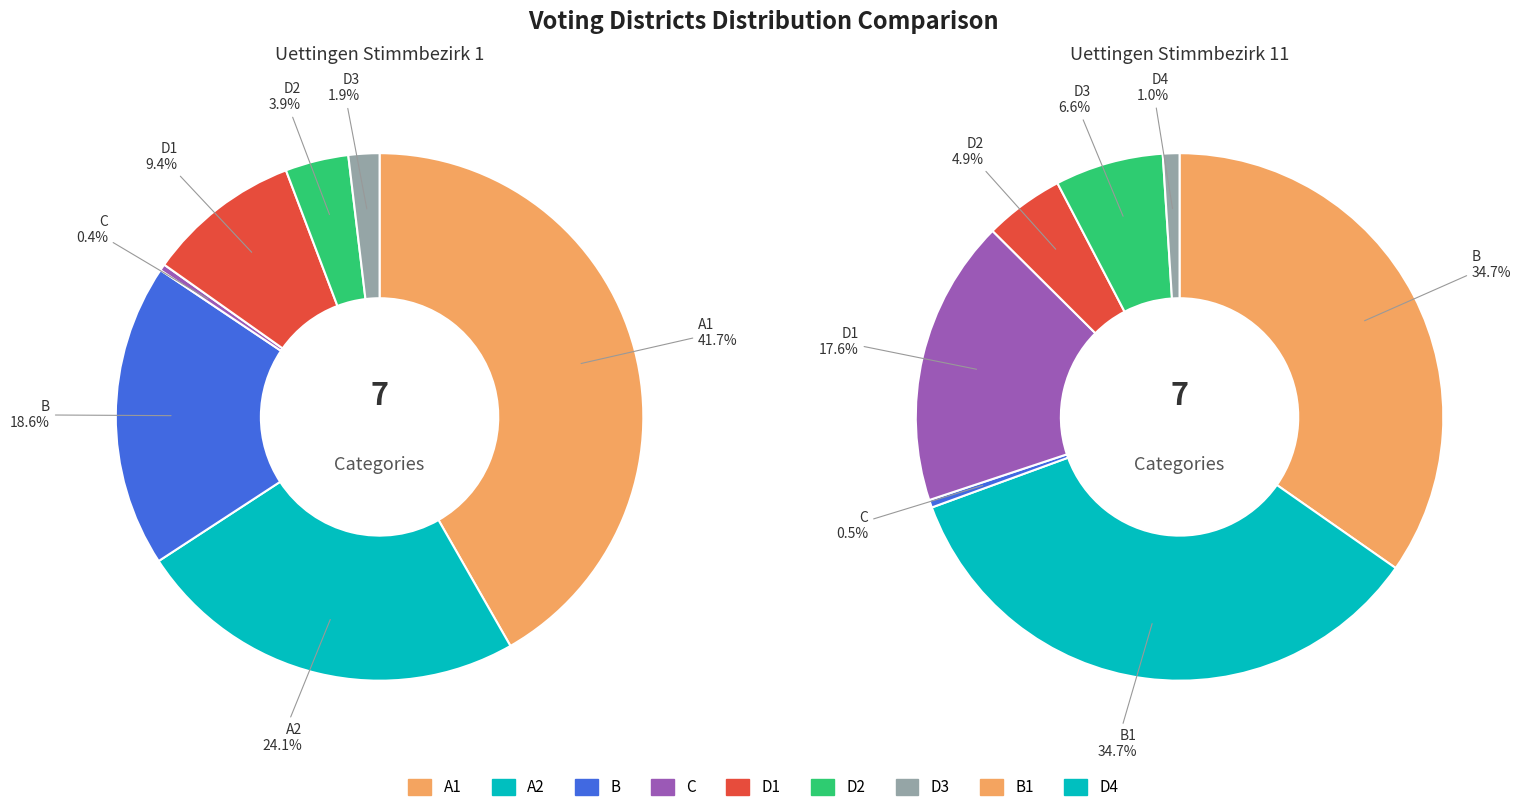

How many slices are in this pie chart?

14